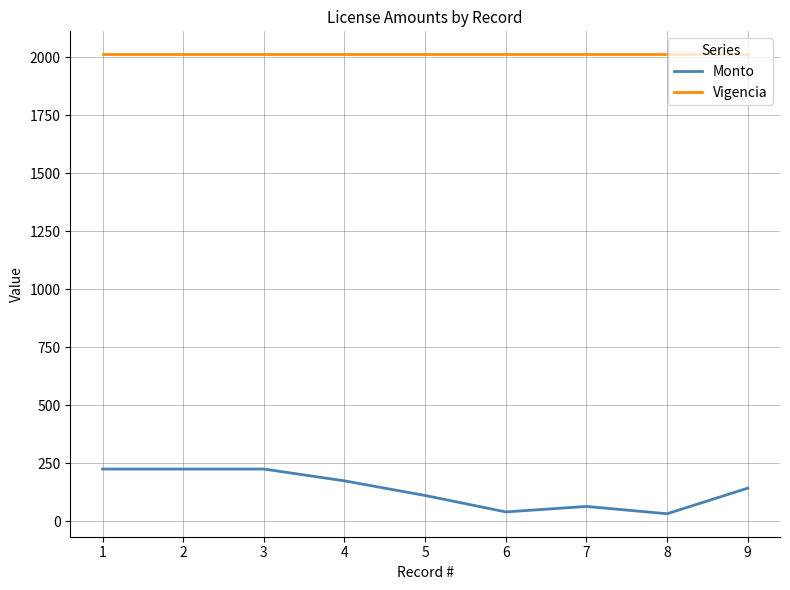

Does the chart display data point markers on the line(s)?

No